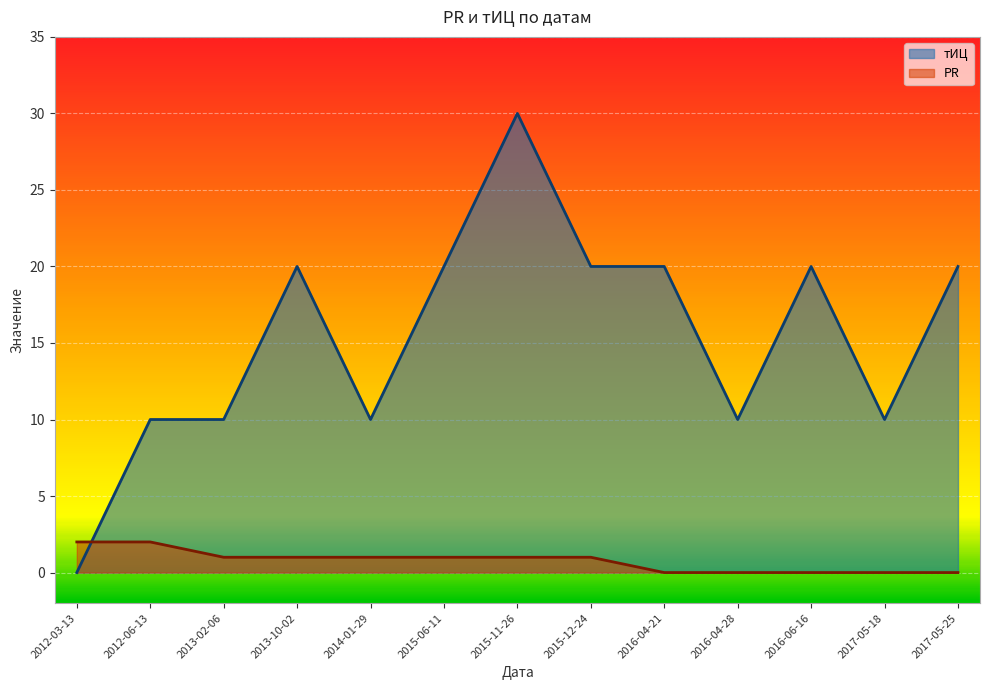

What is the label of the 7th point from the left?

2015-11-26